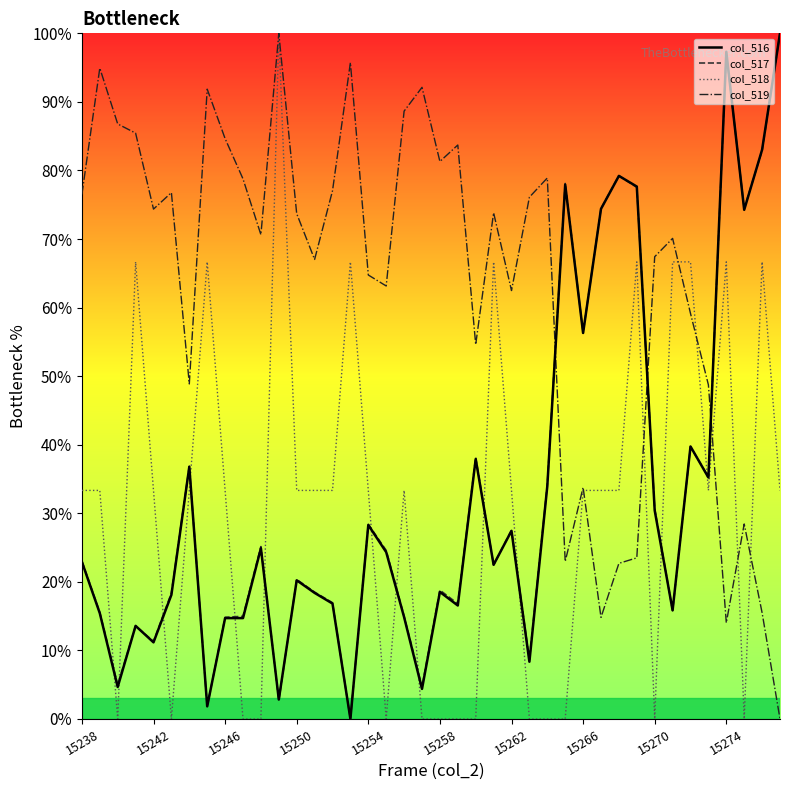

After their last crossing, which series has the higher values: col_518 or col_517?

col_517